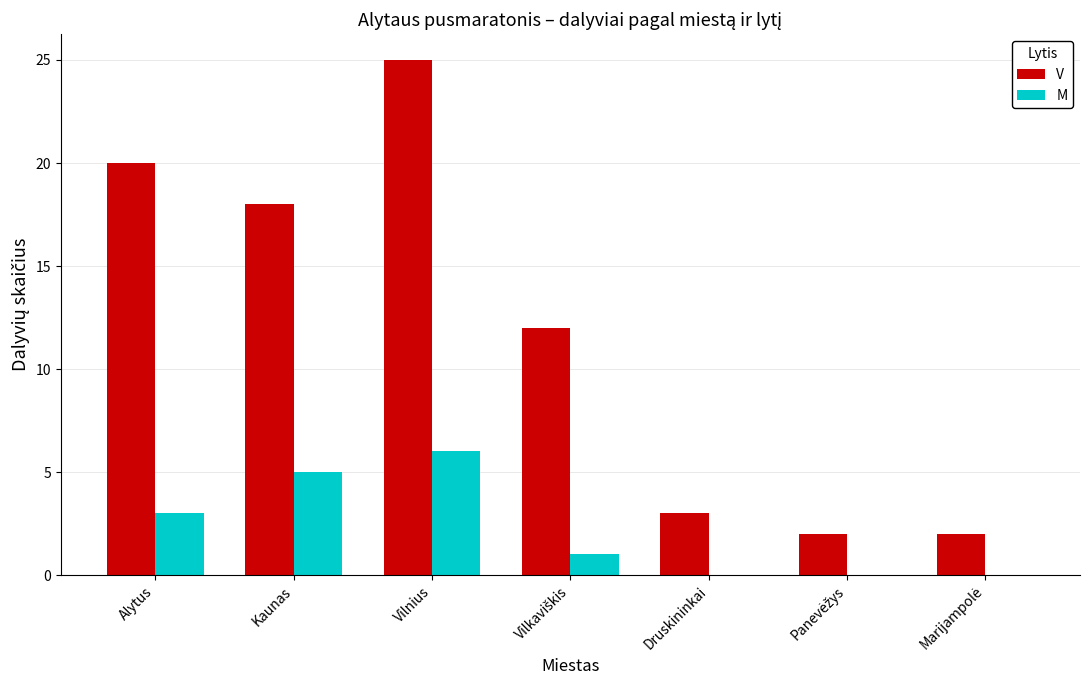

Which category has the highest value across all series?

Vilnius